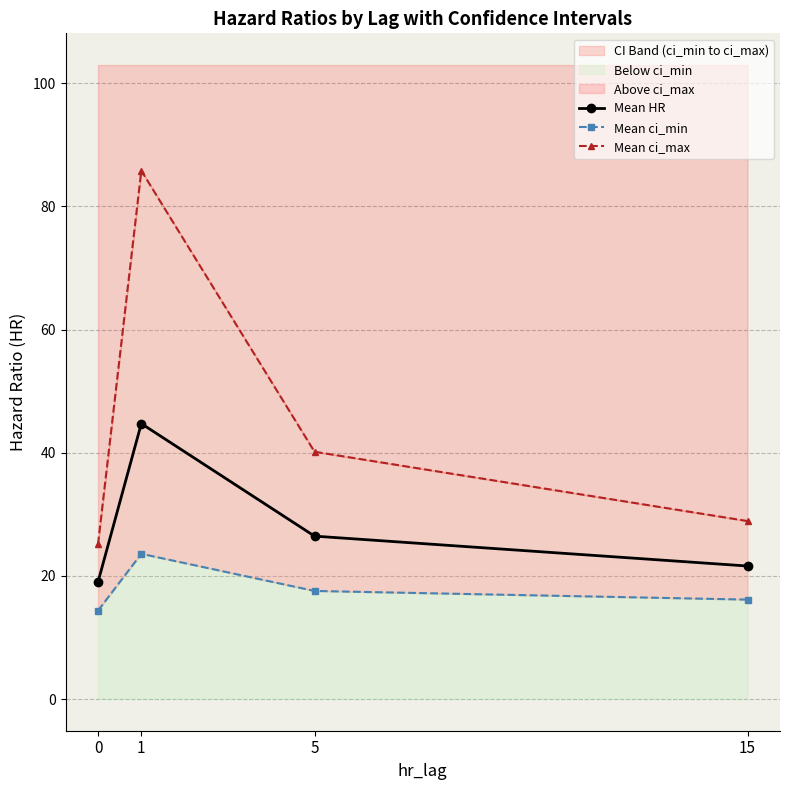

What is the value of the Mean ci_min point at the 3rd from the left?

17.6